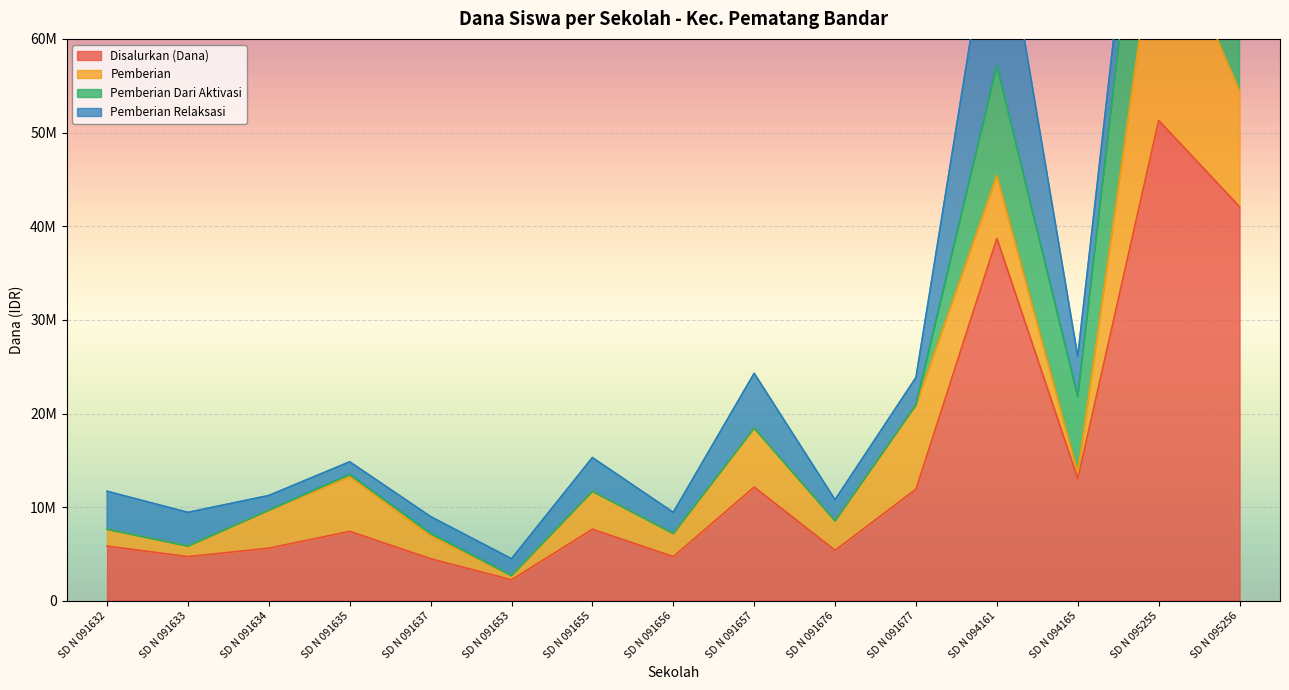

What is the maximum value for Pemberian Dari Aktivasi?

27450000